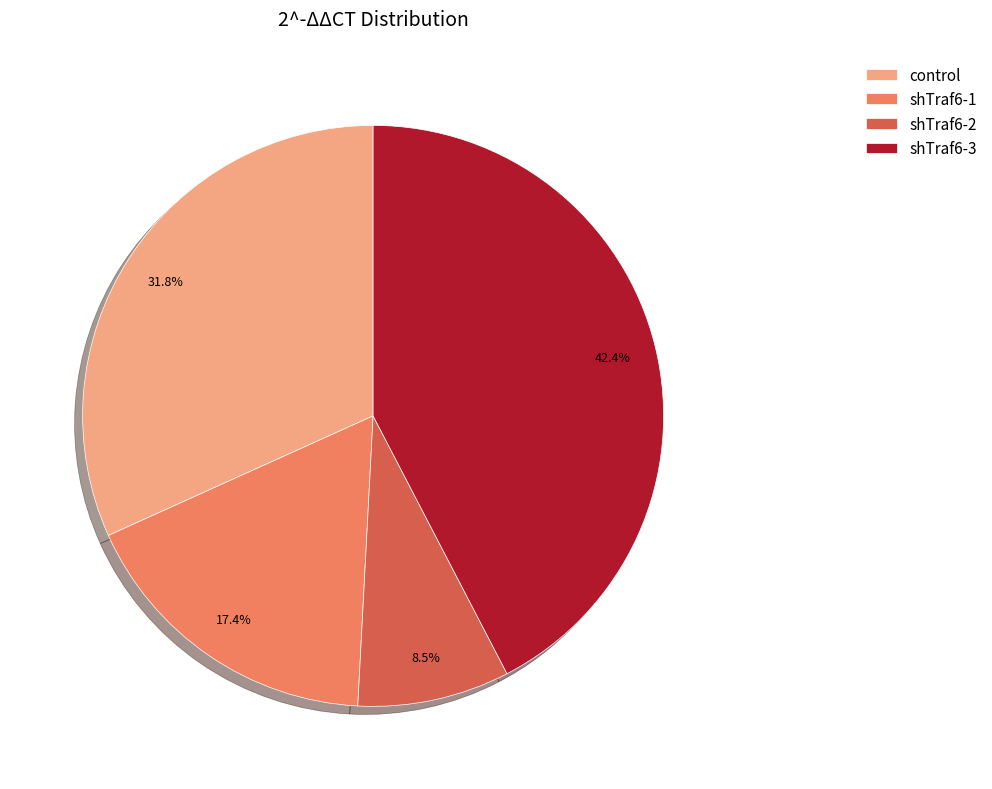

What percentage is the shTraf6-1 slice, to the nearest percent?

17%